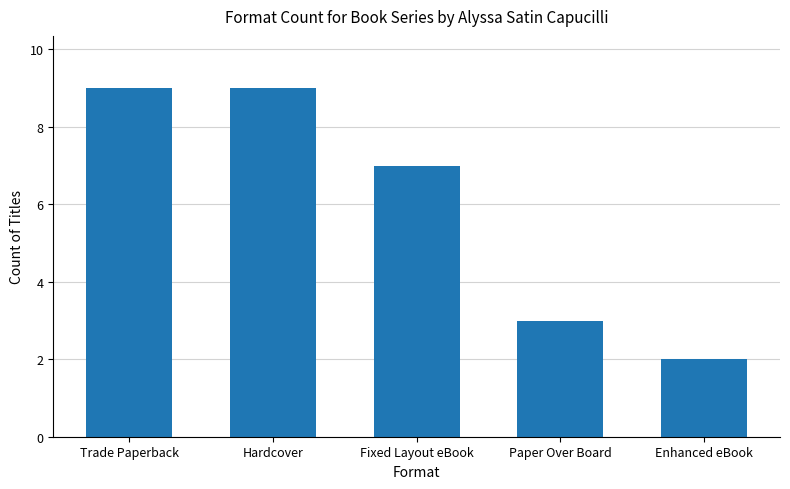

What is the change in value from Hardcover to Fixed Layout eBook?

-2